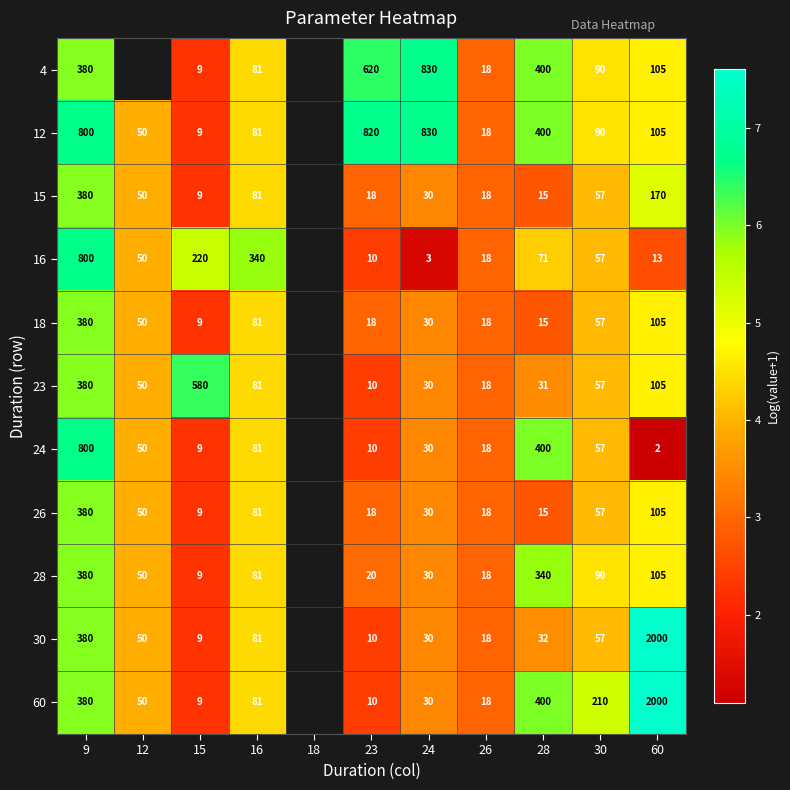

What is the maximum value shown in the chart?

7.6